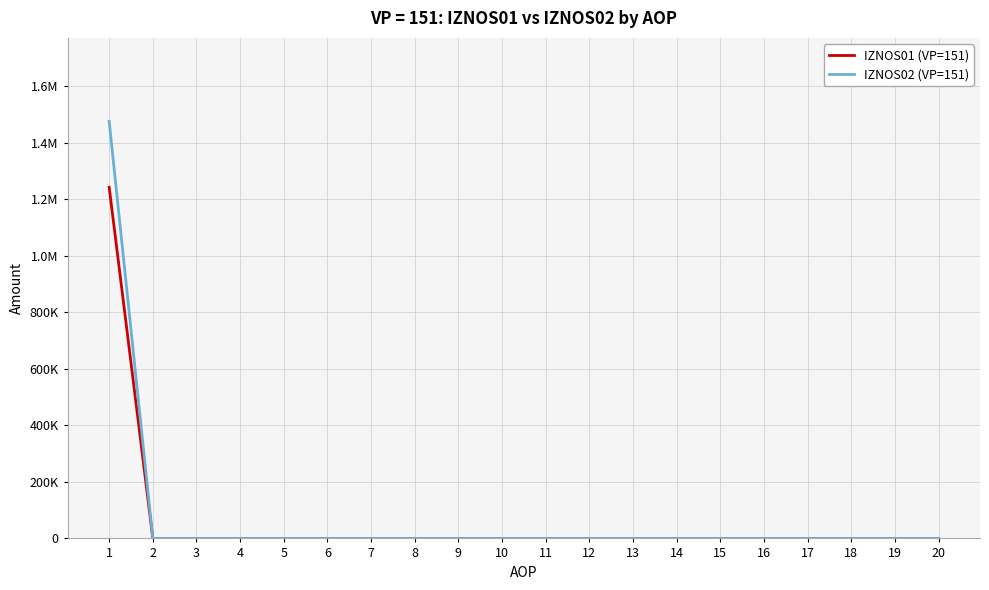

The value of IZNOS01 (VP=151) at 10 is 0.0. True or false?

True